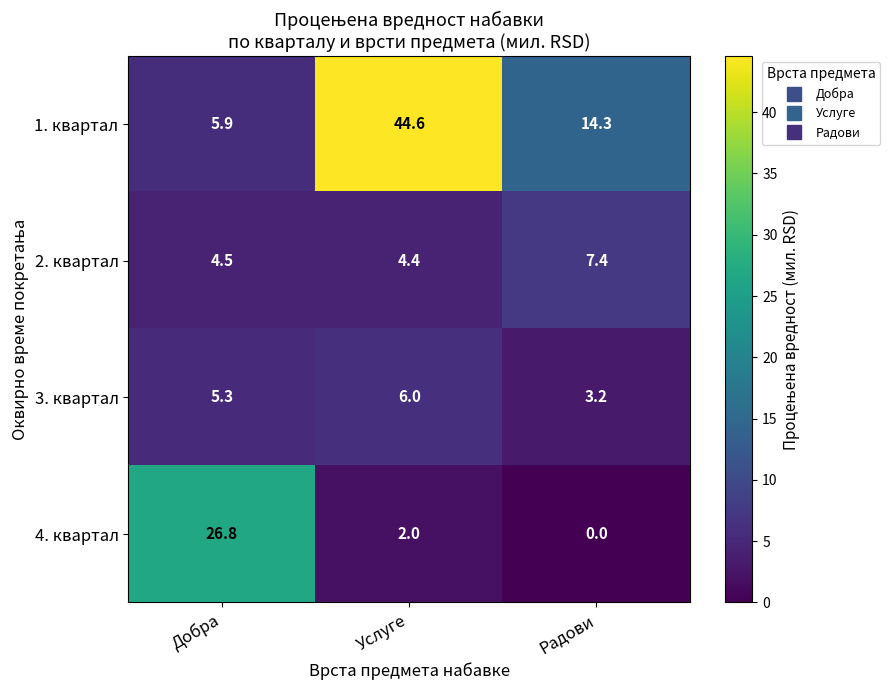

What is the approximate value of 3. квартал at Услуге?

6.0